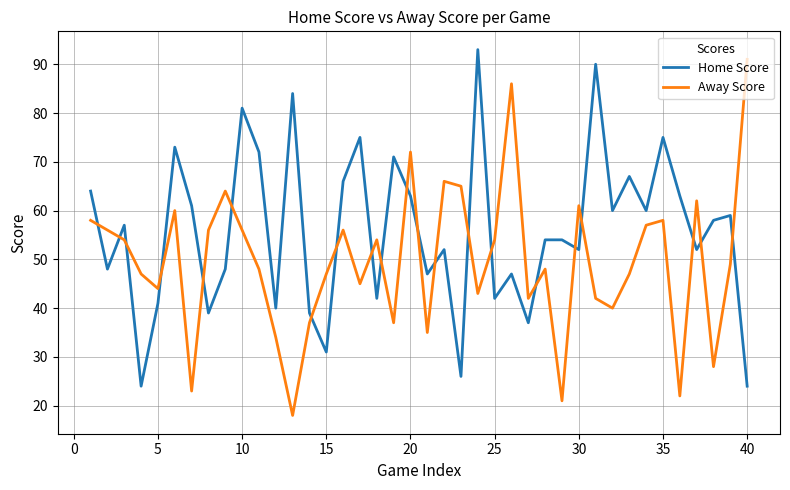

Reading left to right, what are all the values shown in this chart?

Home Score: 64	48	57	24	41	73	61	39	48	81	72	40	84	39	31	66	75	42	71	63	47	52	26	93	42	47	37	54	54	52	90	60	67	60	75	63	52	58	59	24
Away Score: 58	56	54	47	44	60	23	56	64	56	48	34	18	37	47	56	45	54	37	72	35	66	65	43	54	86	42	48	21	61	42	40	47	57	58	22	62	28	49	91